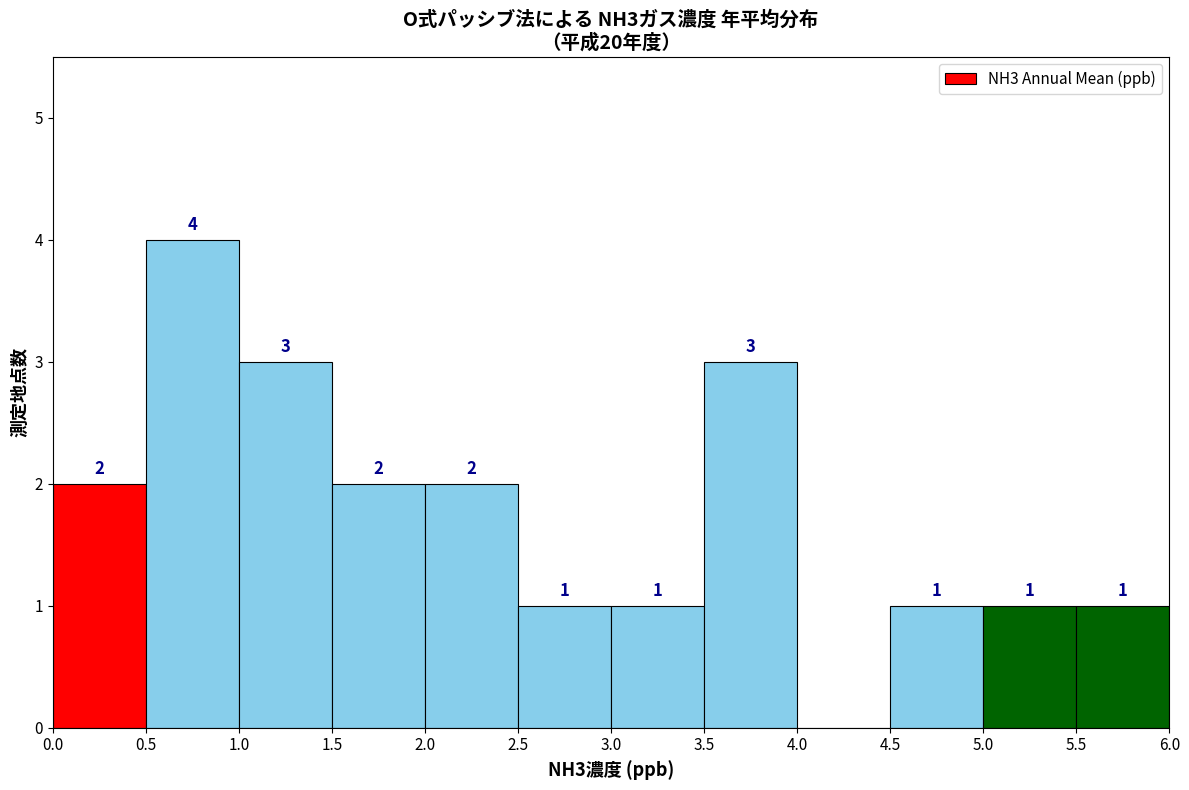

Over which range of the x-axis is the bar tallest?

0.5 to 1.0